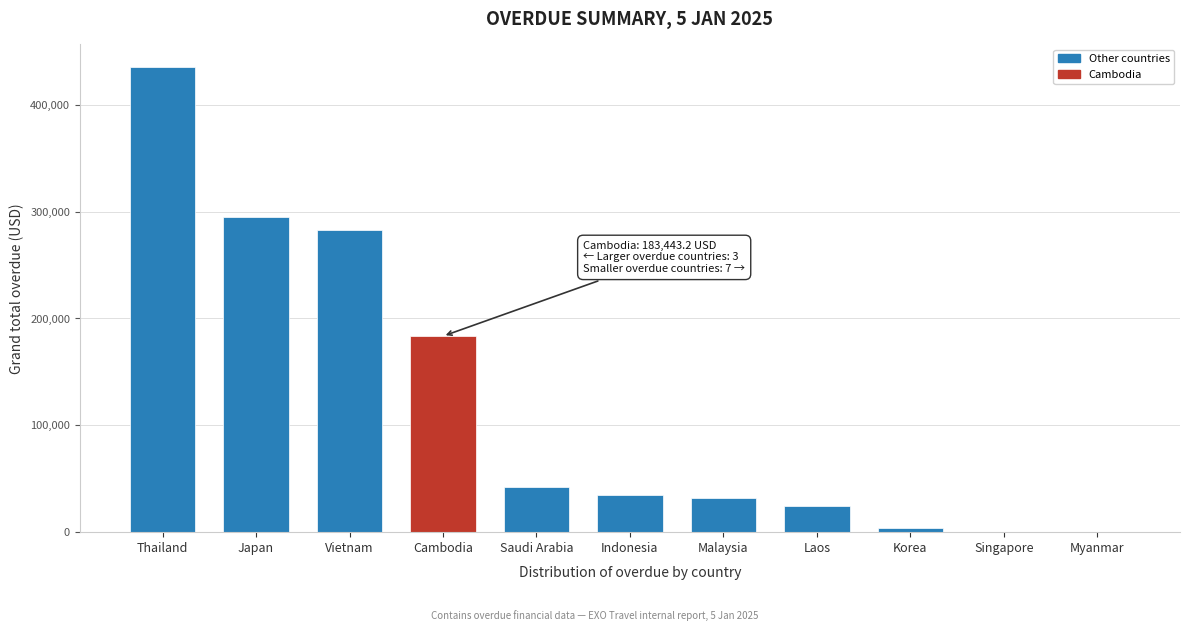

Reading right to left, transcribe all the data shown in this chart.

Myanmar=0.0	Singapore=0.0	Korea=4332.0	Laos=24446.0	Malaysia=31634.1	Indonesia=34778.0	Saudi Arabia=42662.6	Cambodia=183443.2	Vietnam=282540.1	Japan=295225.1	Thailand=434896.4